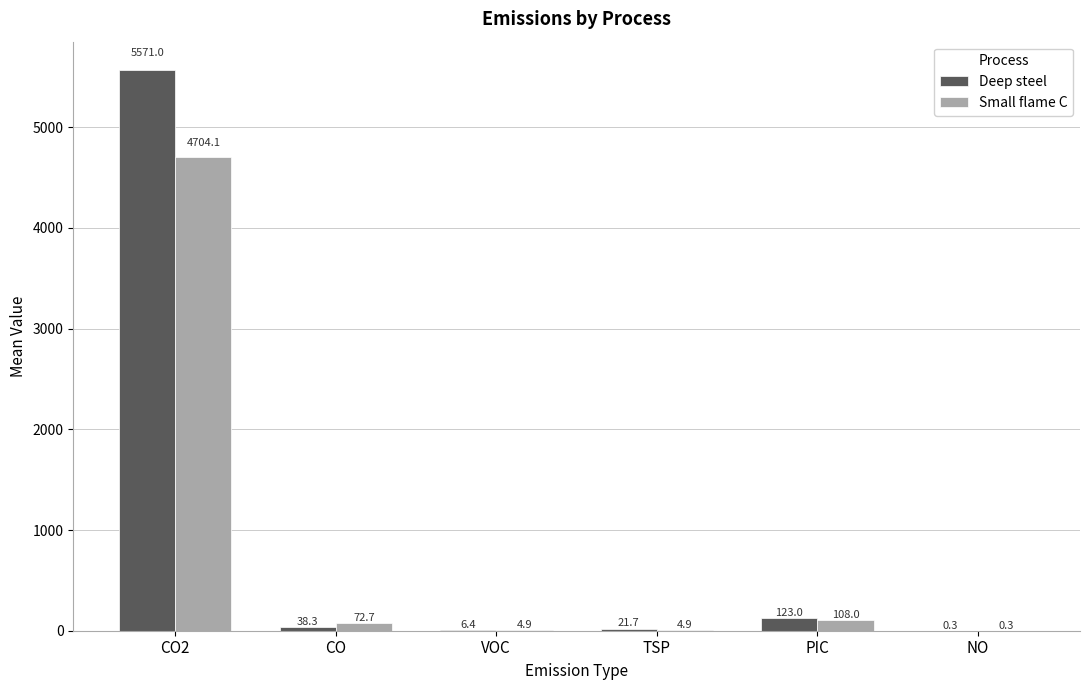

Reading left to right, transcribe all the data shown in this chart.

Deep steel: 5571.0	38.3	6.4	21.7	123.0	0.3
Small flame C: 4704.1	72.7	4.9	4.9	108.0	0.3